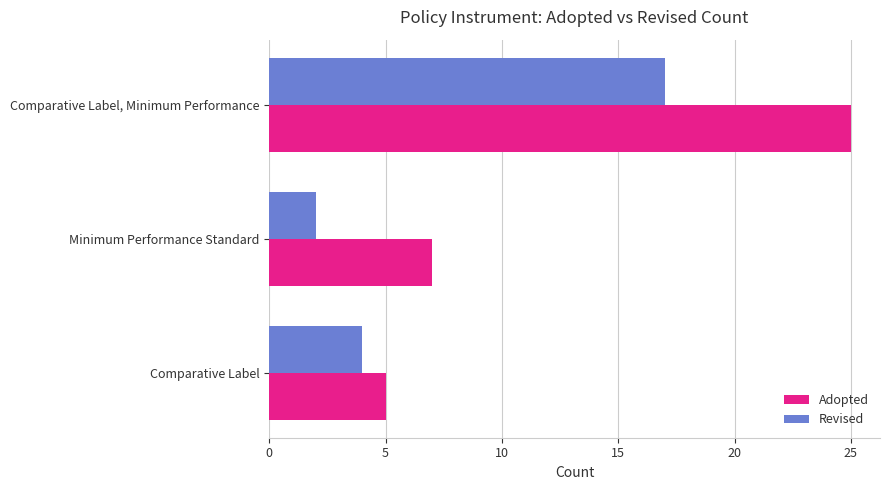

What is the sum of all Adopted values?

37